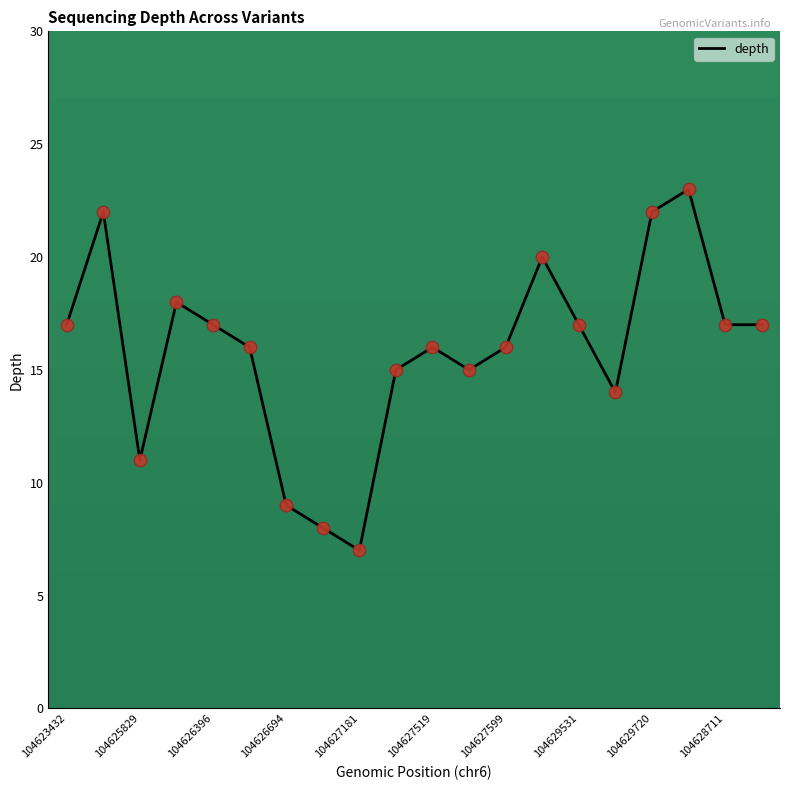

What is the smallest value displayed?

7